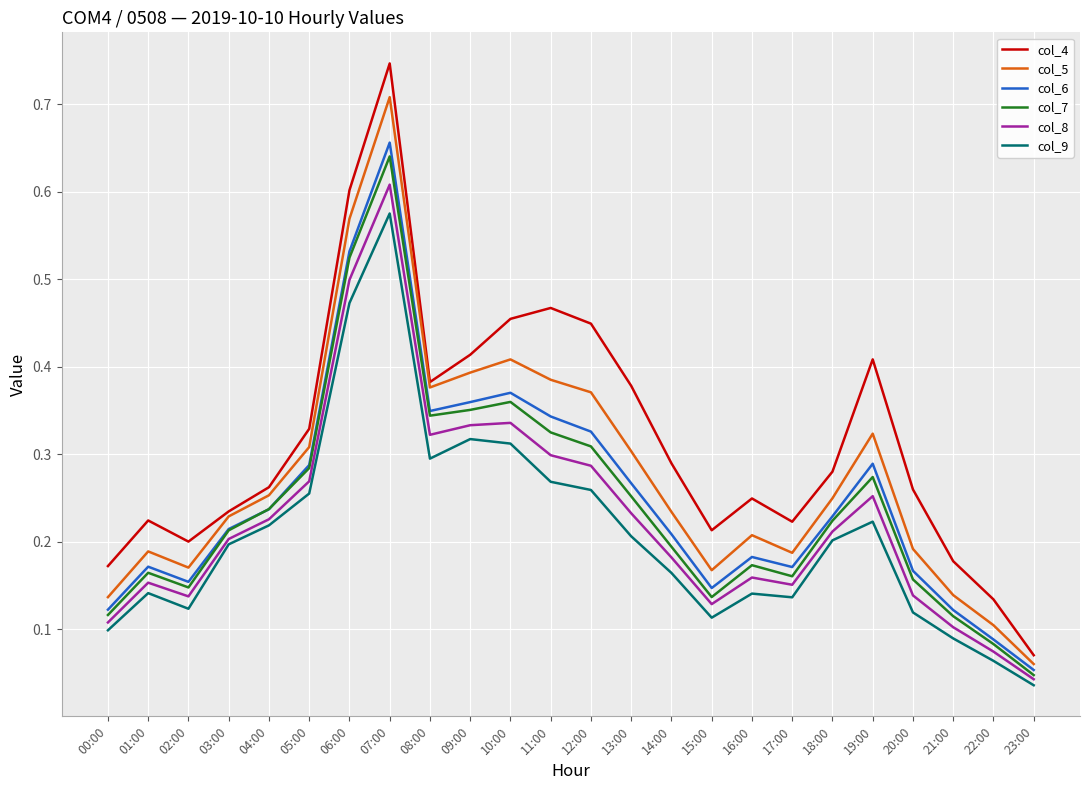

At which label does col_7 reach its peak?

07:00